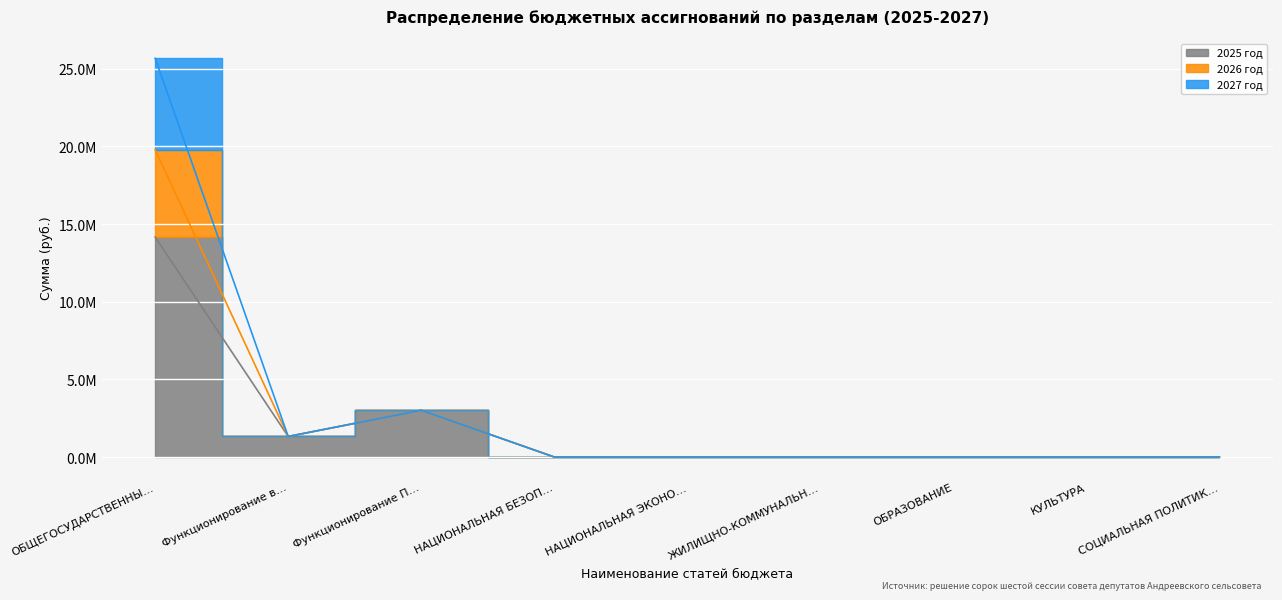

Between Функционирование в… and СОЦИАЛЬНАЯ ПОЛИТИК…, which series saw the biggest shift?

2025 год